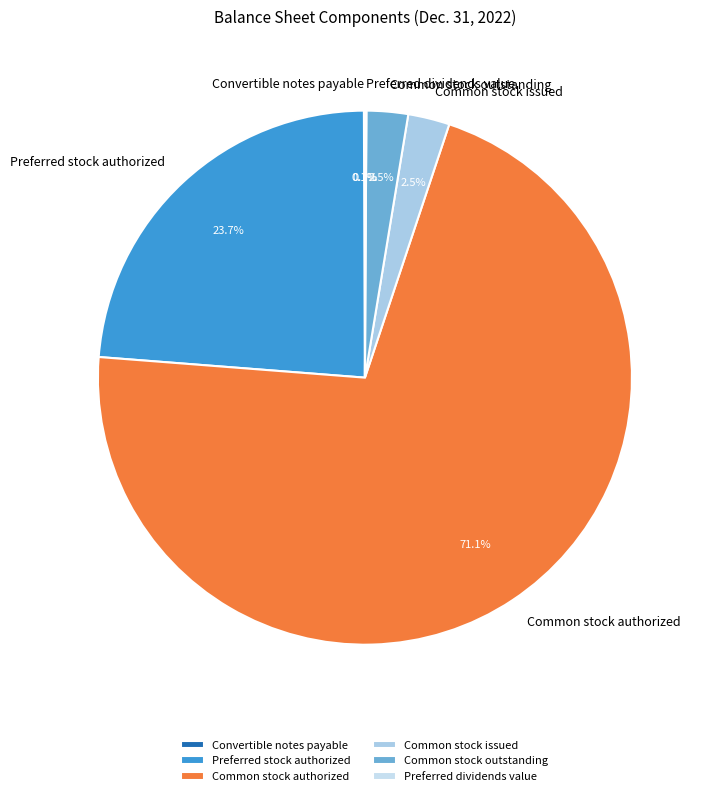

What is the majority slice?

Common stock authorized